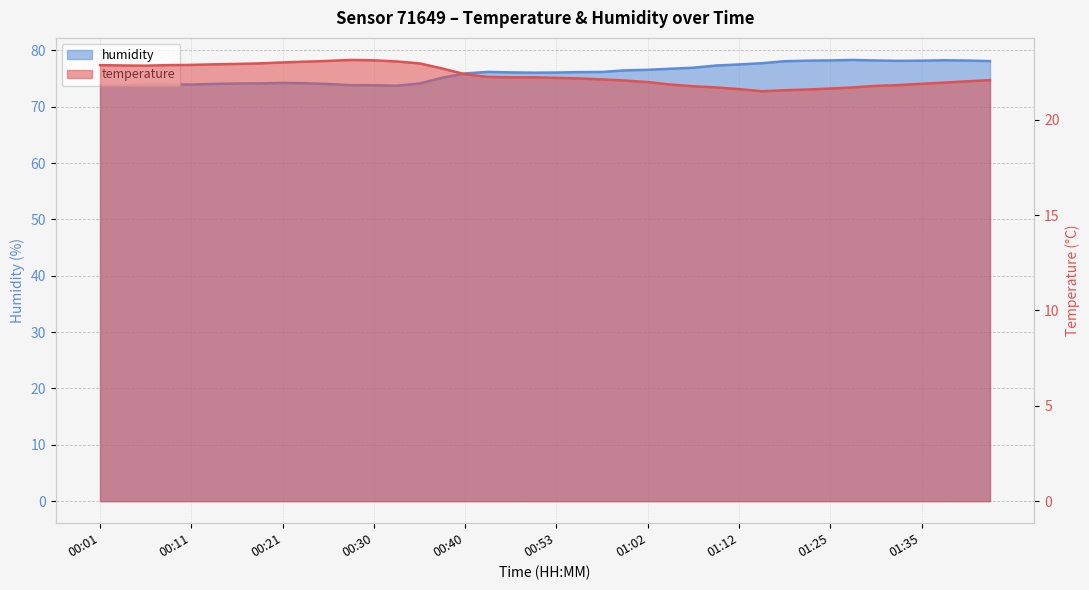

Which series has the largest total across all categories?

humidity